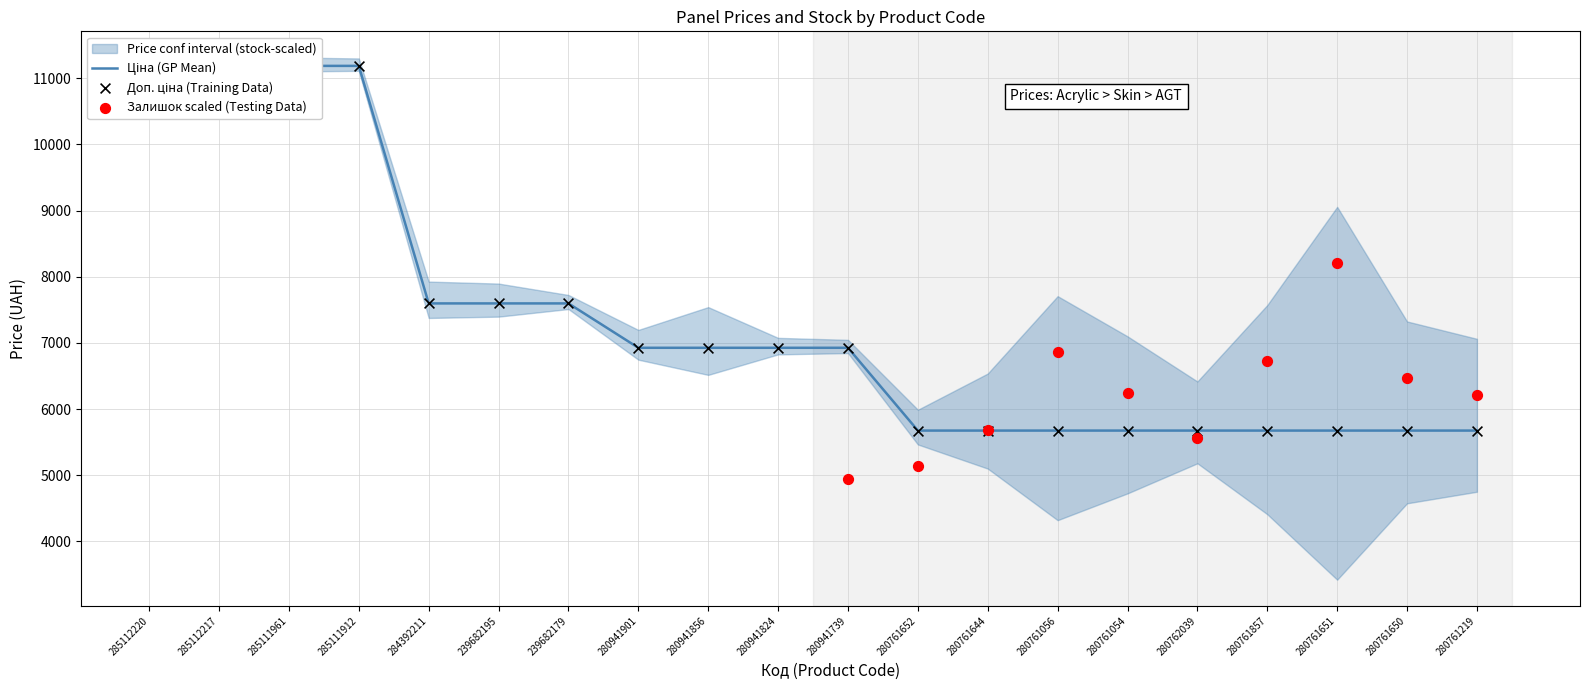

Which series has the largest total across all categories?

Ціна